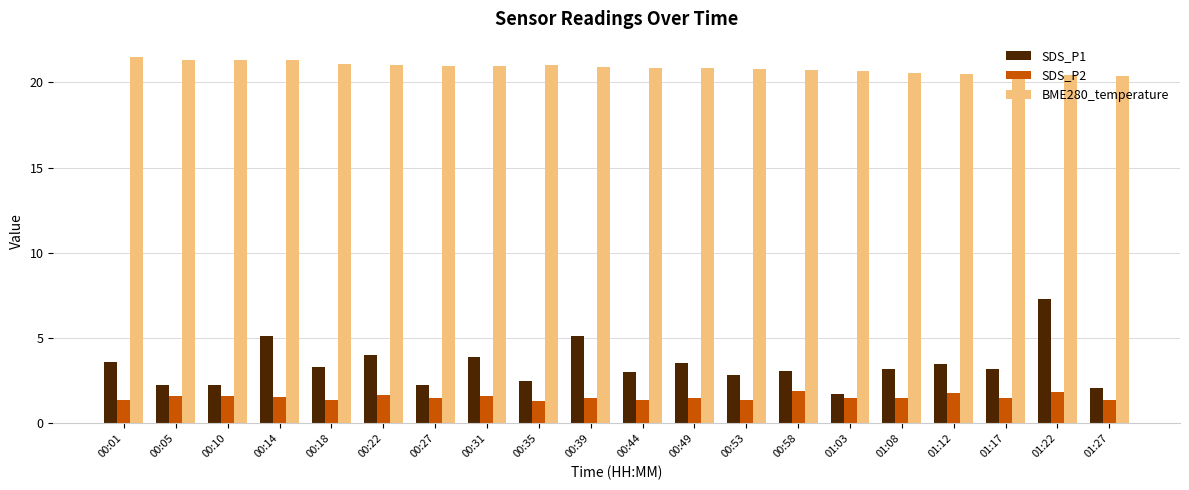

At how many categories does at least one series exceed 15?

20